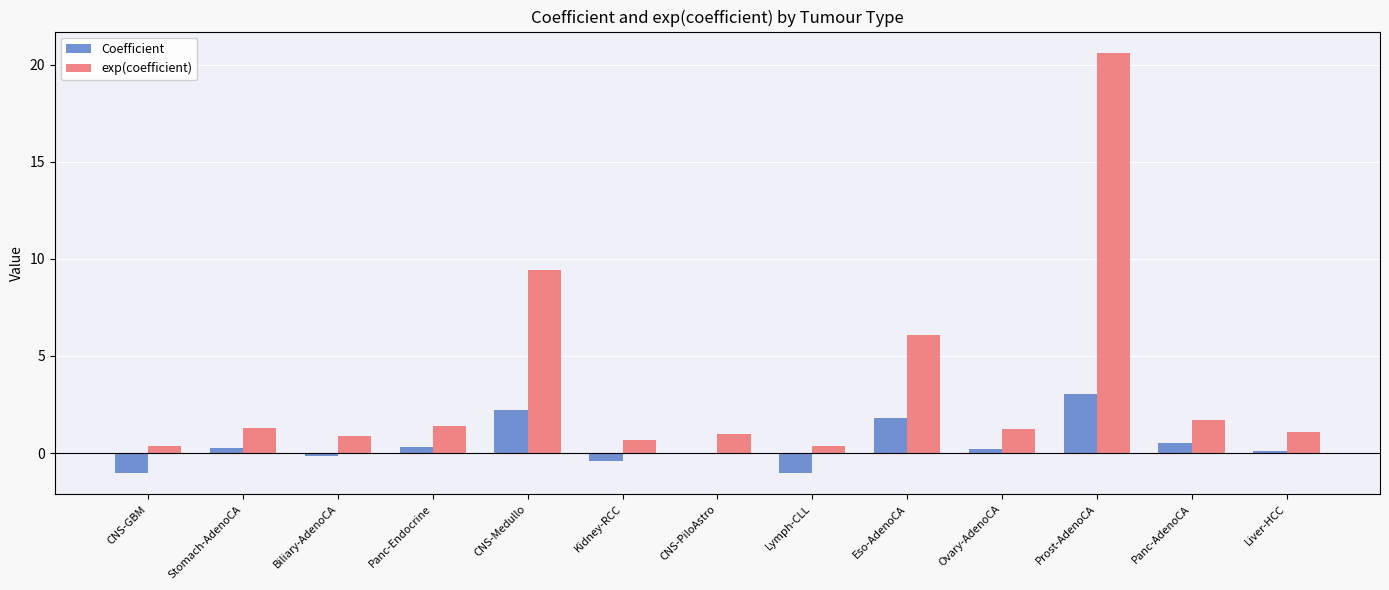

The value of exp(coefficient) at Liver-HCC is 1.1. True or false?

True